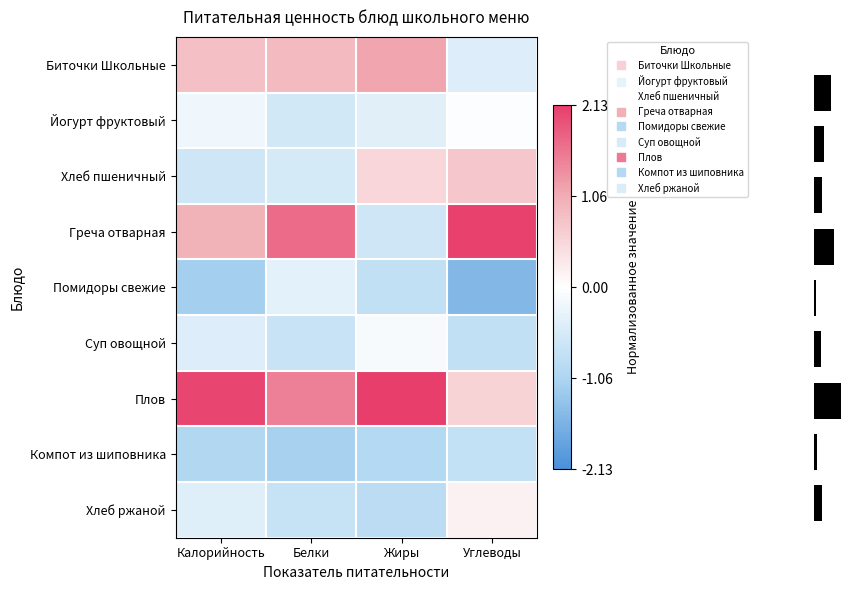

True or false: Йогурт фруктовый has a value of -0.1 at Белки.

False